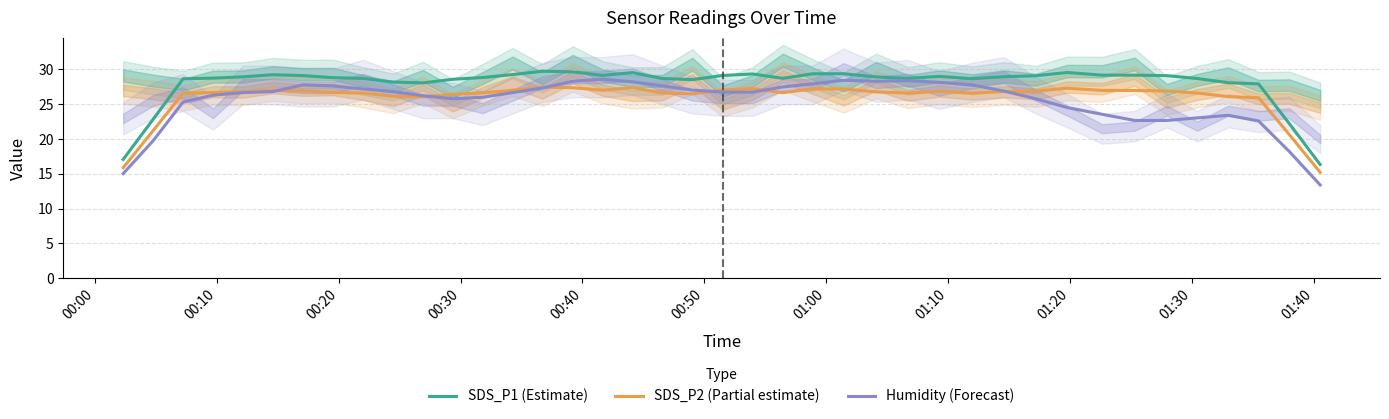

How many lines are shown in the chart?

3